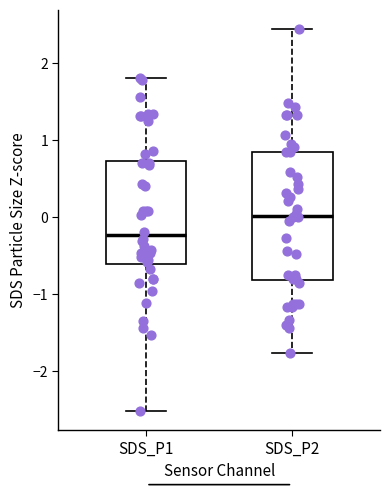

Which box has the lowest median line?

SDS_P1